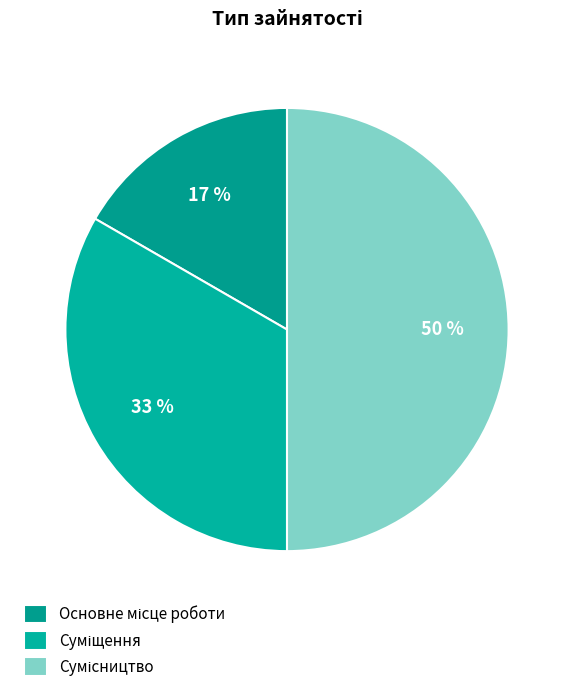

Is it true that Сумісництво is 50% of the pie?

True